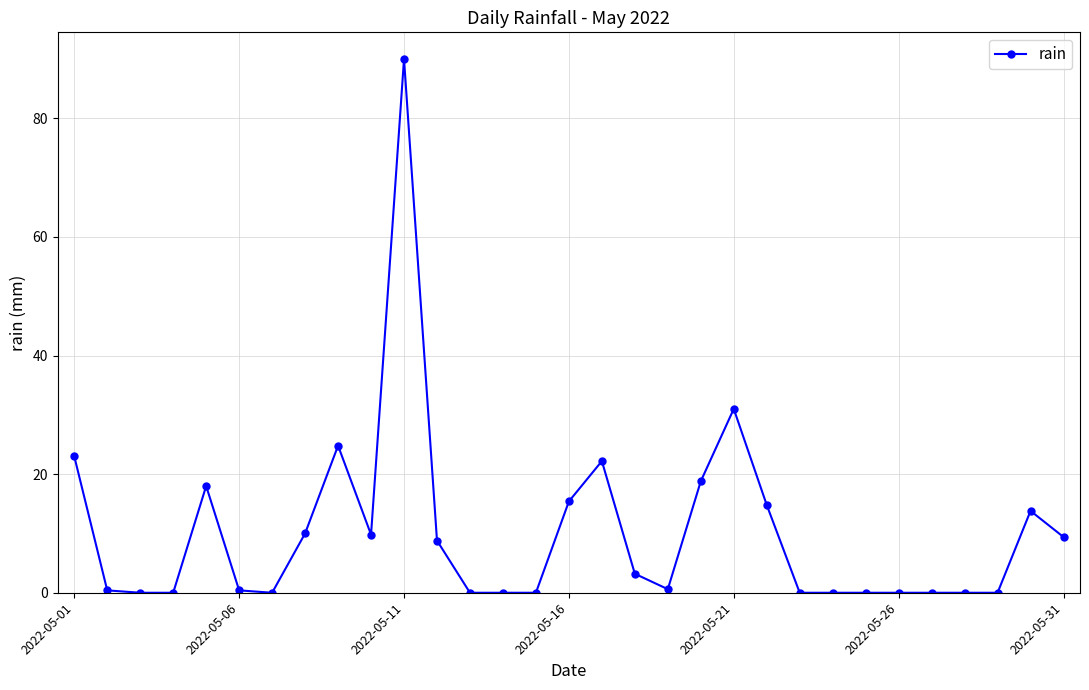

What is the difference between the maximum and minimum values?

90.0